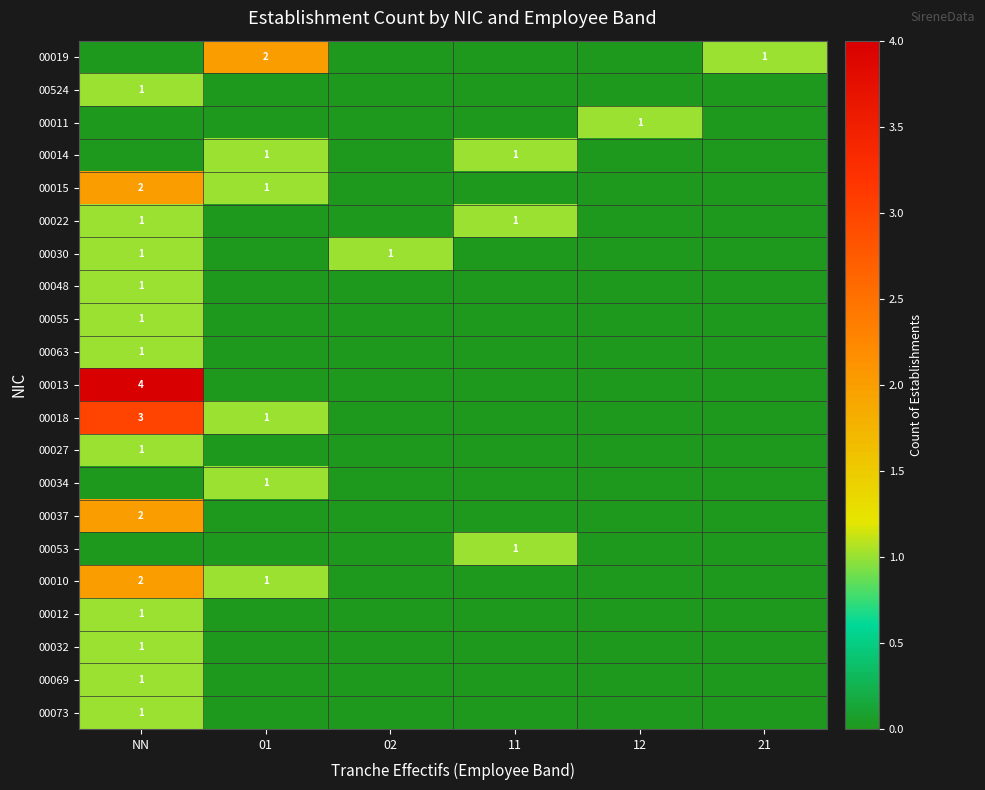

How many values in the 00022 series exceed 0?

2